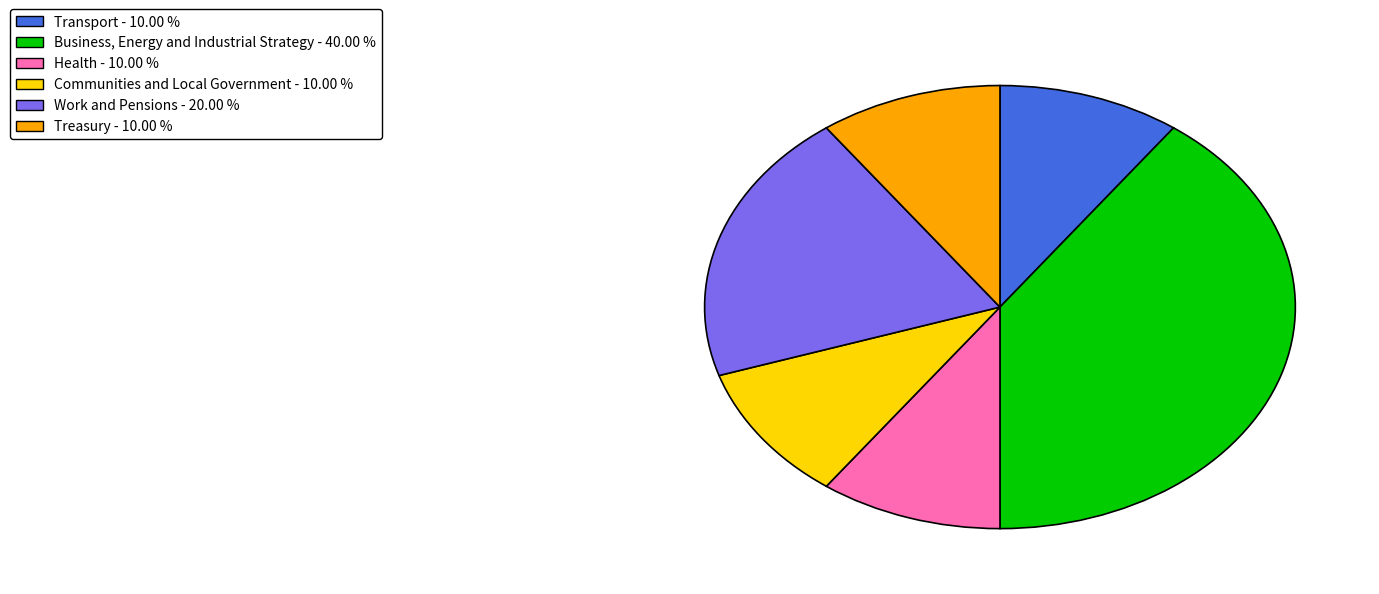

The Work and Pensions slice represents 6% of the pie. True or false?

False